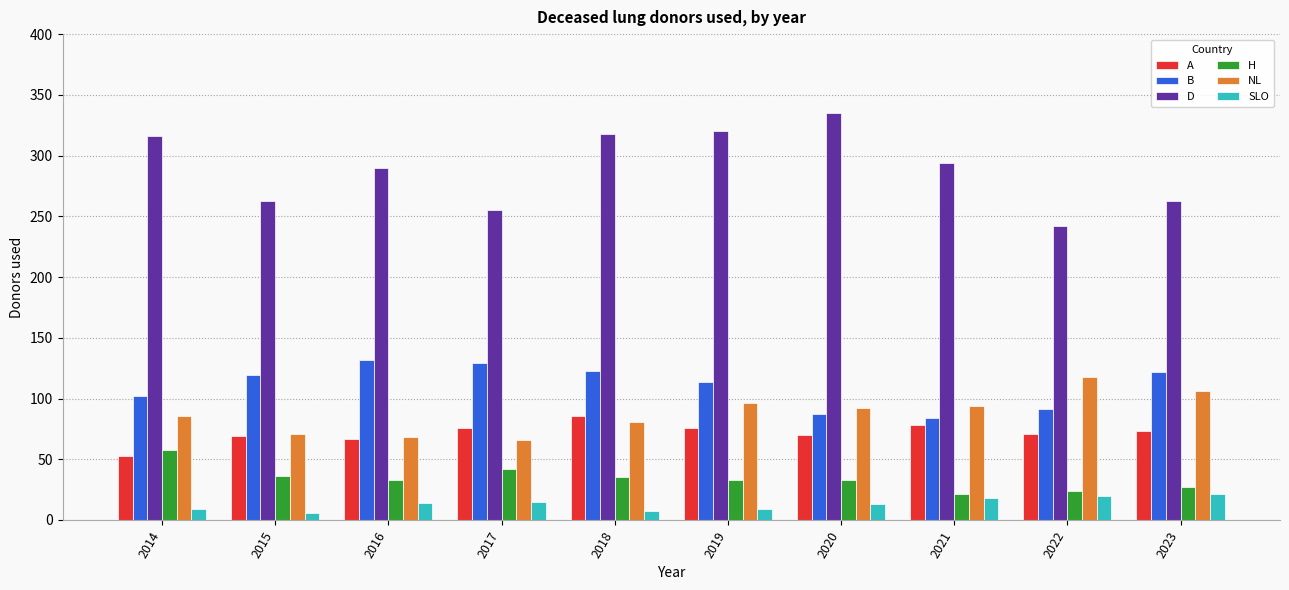

Which series changed the most between 2014 and 2015?

D